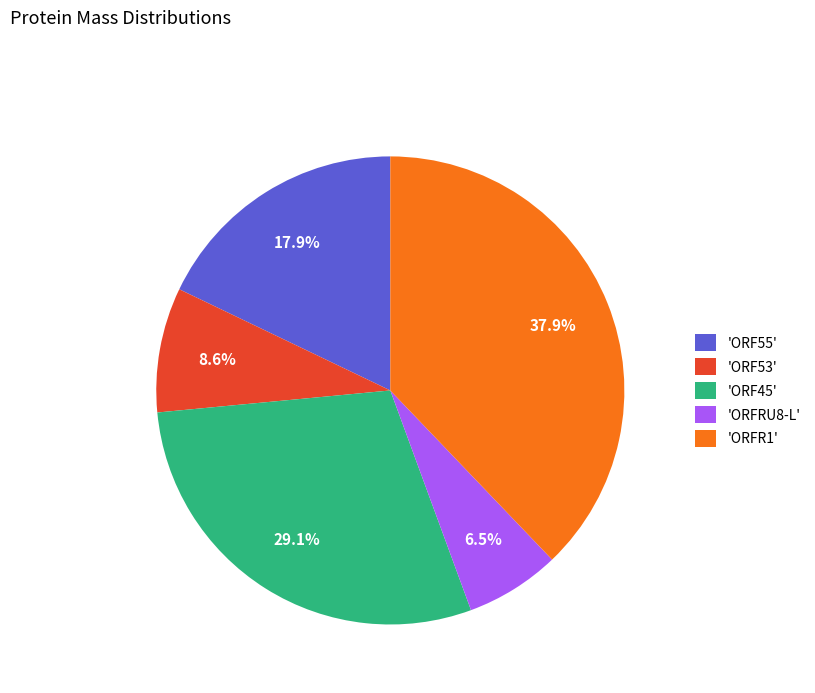

Is there any slice that represents more than half of the pie?

No